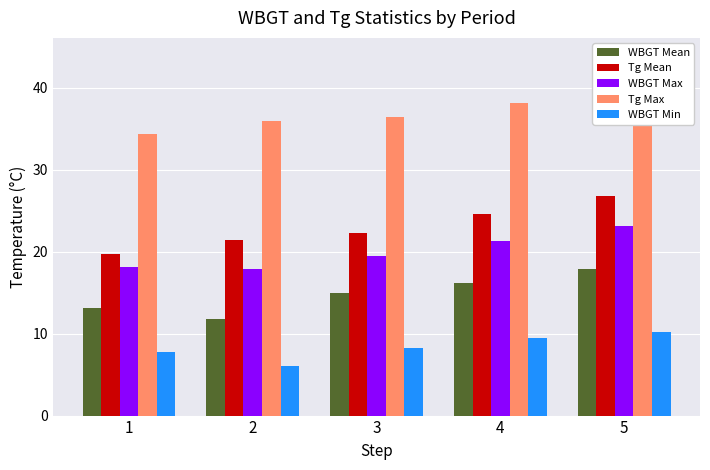

What is the value of the WBGT Min bar at the 5th from the left?

10.2